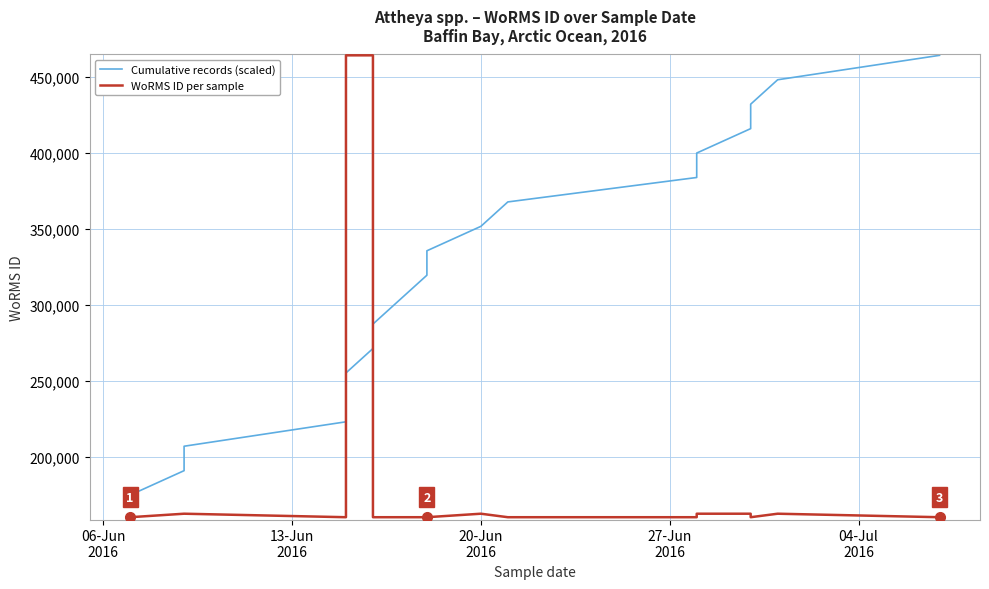

At how many categories does at least one series exceed 256866?

14